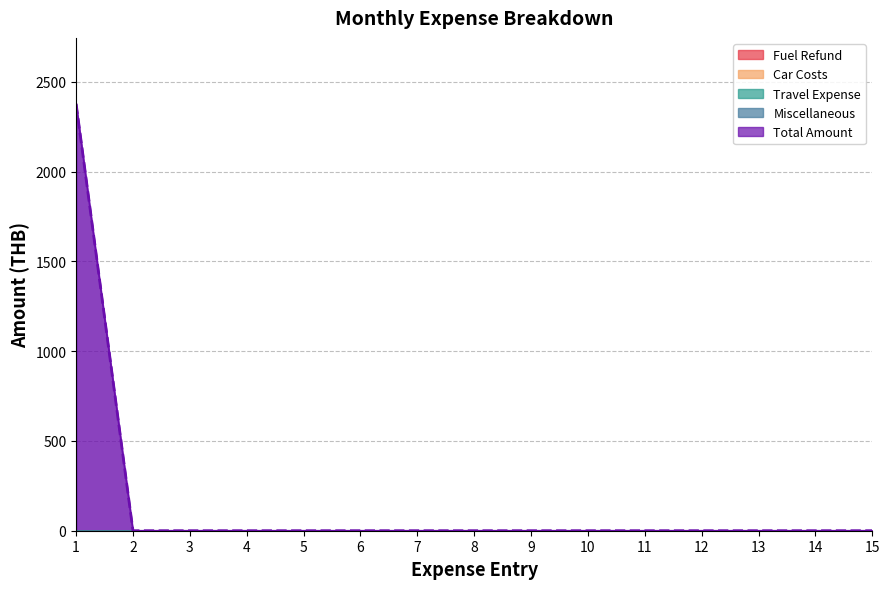

True or false: Total Amount has a value of 1330 at 13.

False